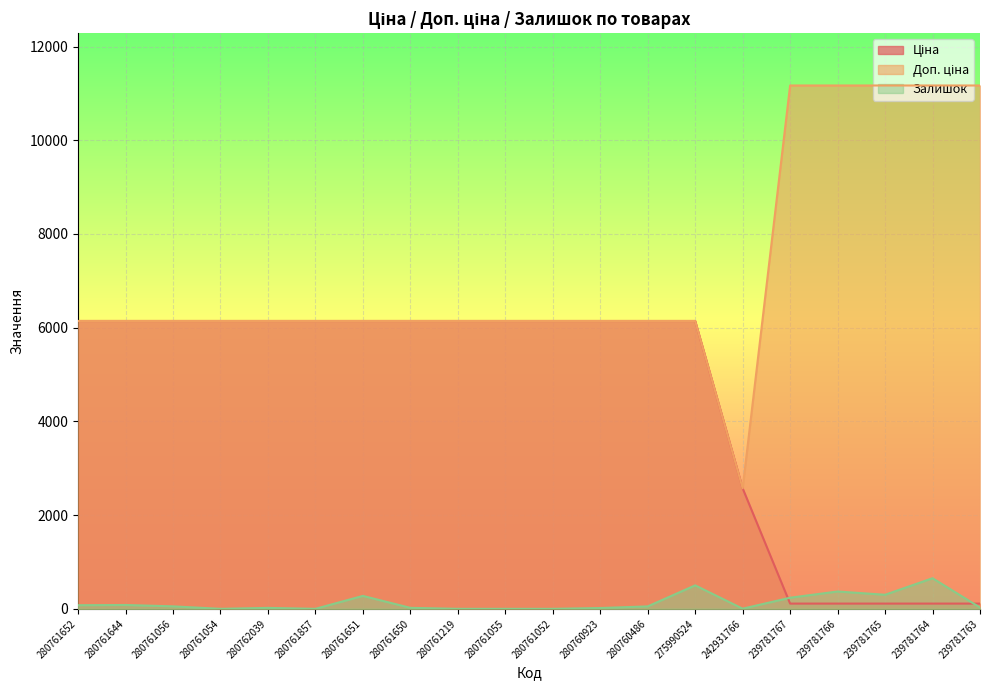

What is the value of the Ціна point at the 16th from the left?

111.7